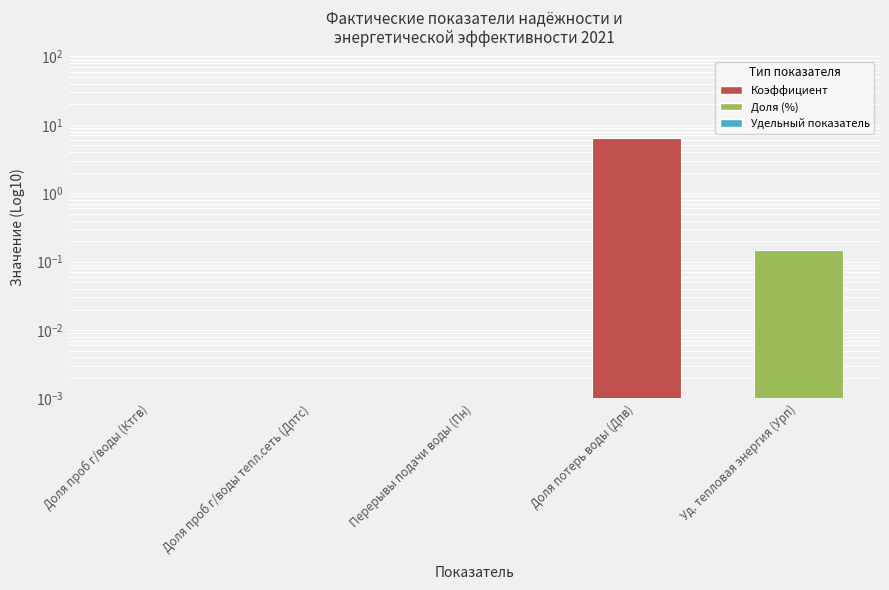

Is it true that the value at Доля потерь воды (Дпв) is 6.5?

True